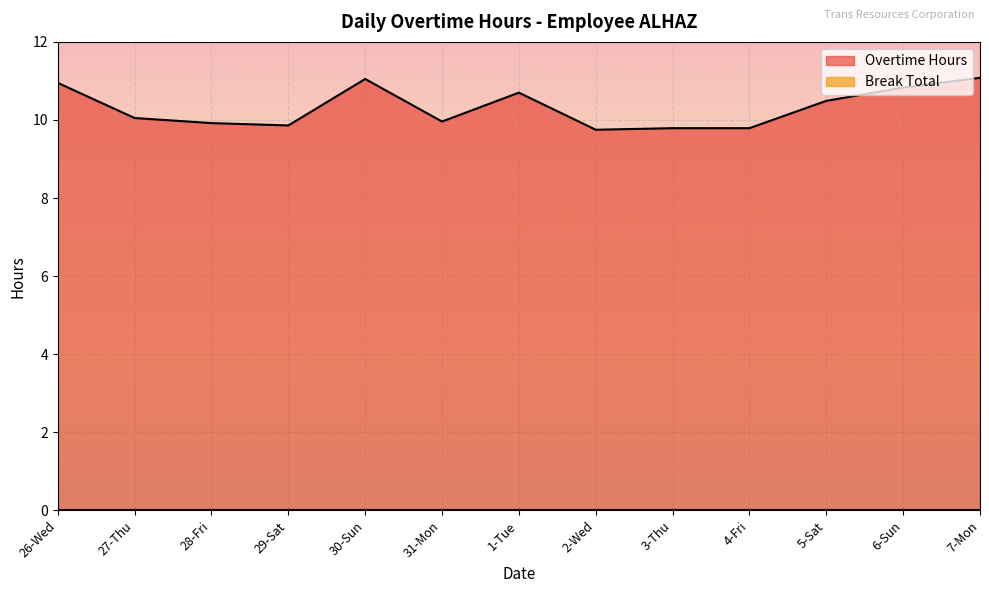

What is the maximum value shown in the chart?

11.1